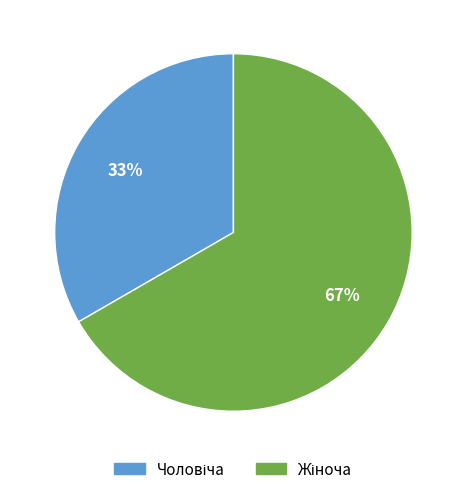

Is there a majority slice in this chart?

Yes